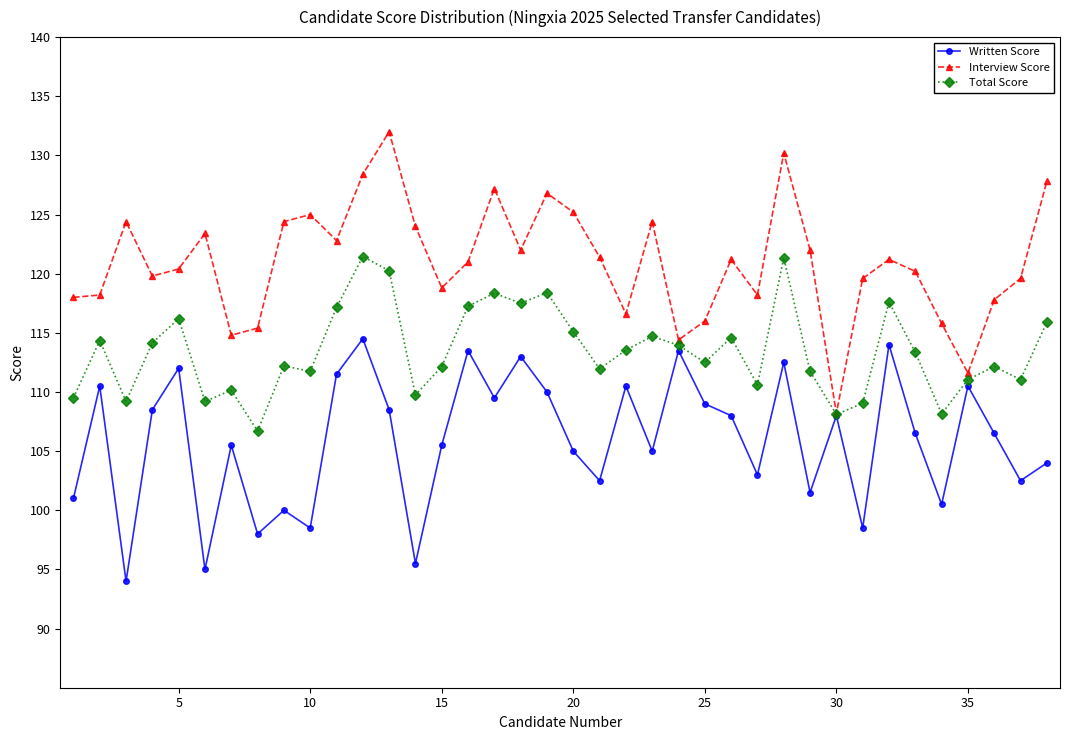

In Interview Score, how many points are higher than both neighbors (excluding endpoints)?

10